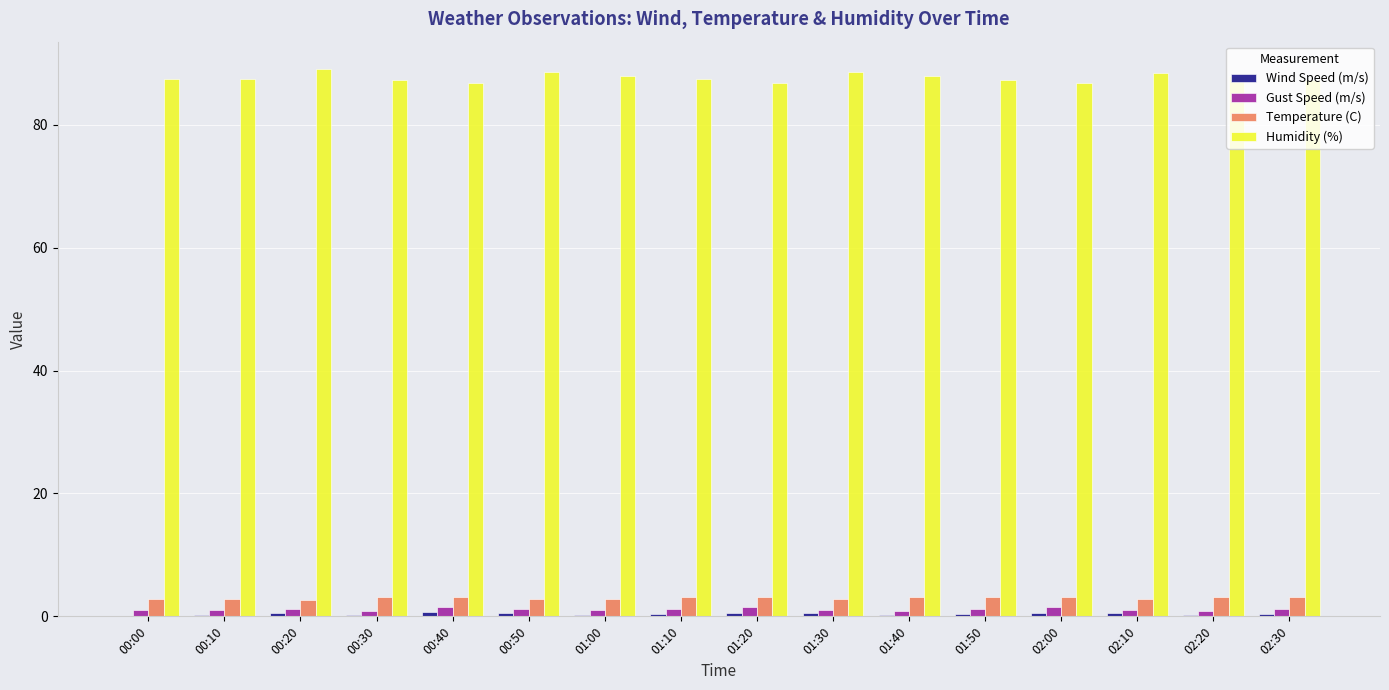

What is the maximum value for Humidity (%)?

89.1